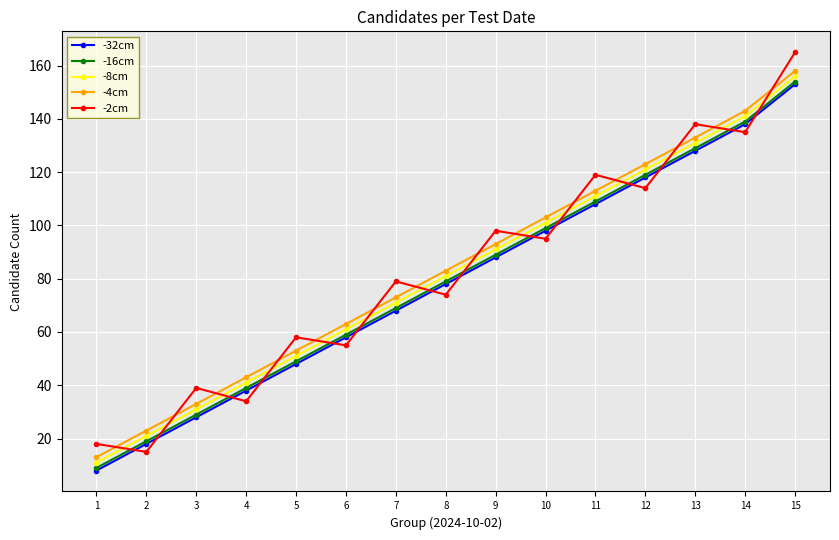

What is the total value across all series at 1?

59